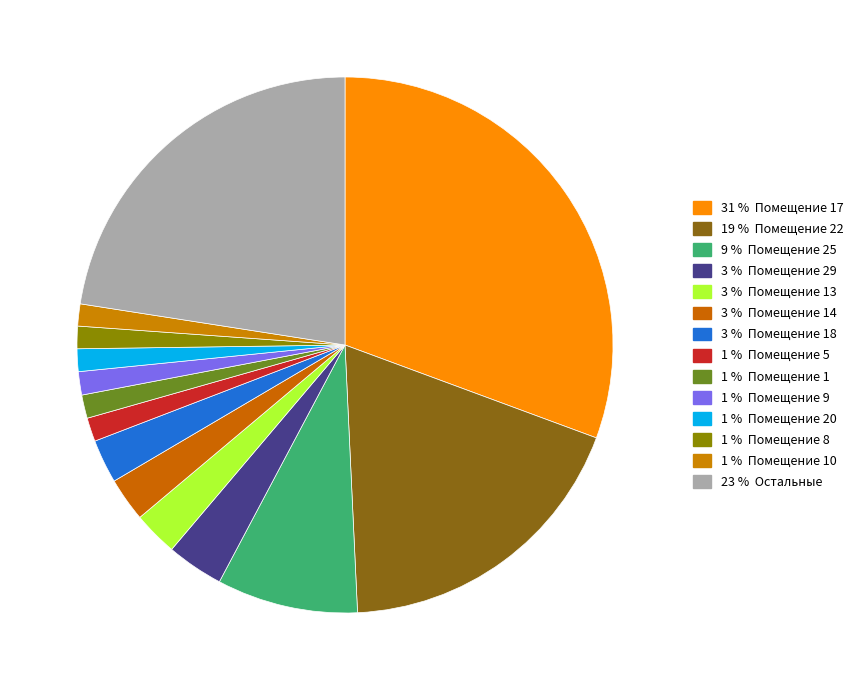

Count the number of slices in the pie.

14